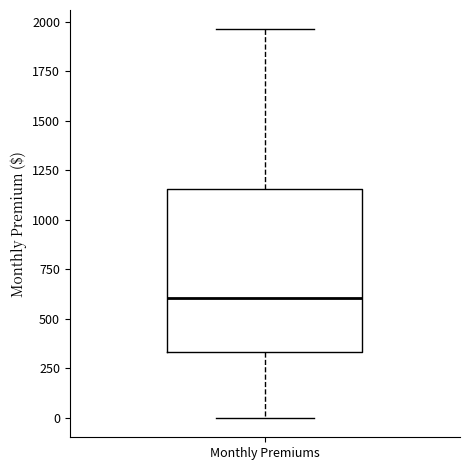

Where is the lower edge of the box for Monthly Premiums on the y-axis? The values are not printed on the chart, so give them approximately, as read against the axis.

350